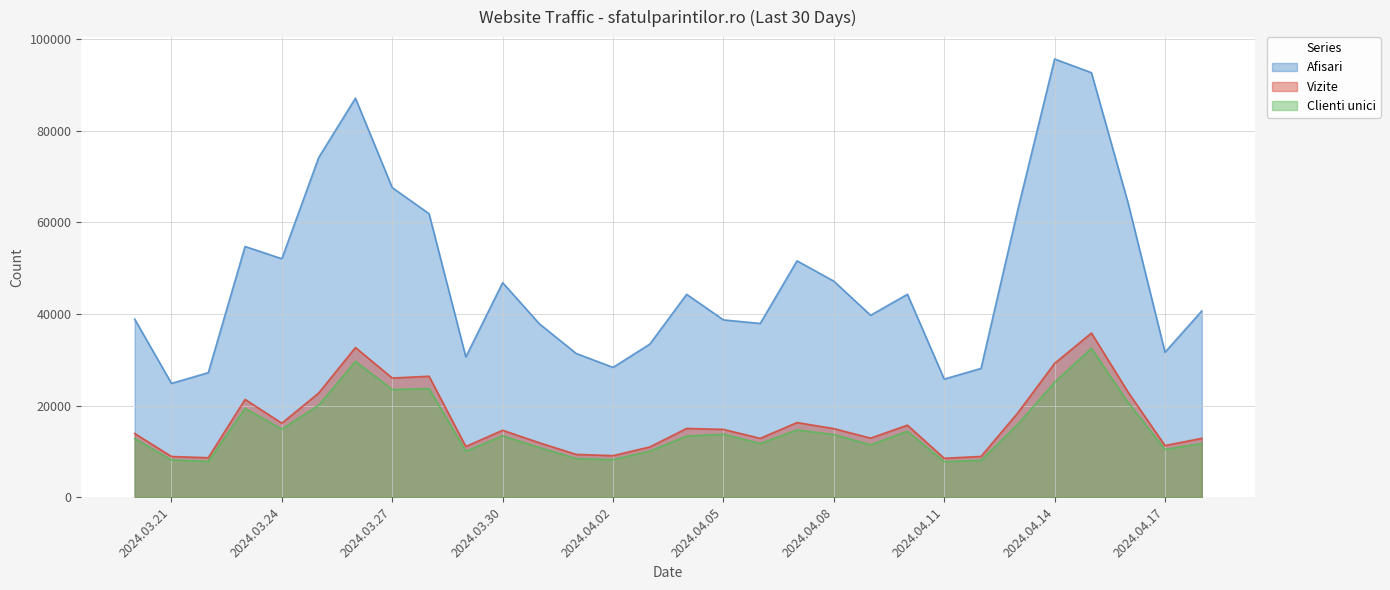

What is the total value across all series at 2024.04.08?

75836